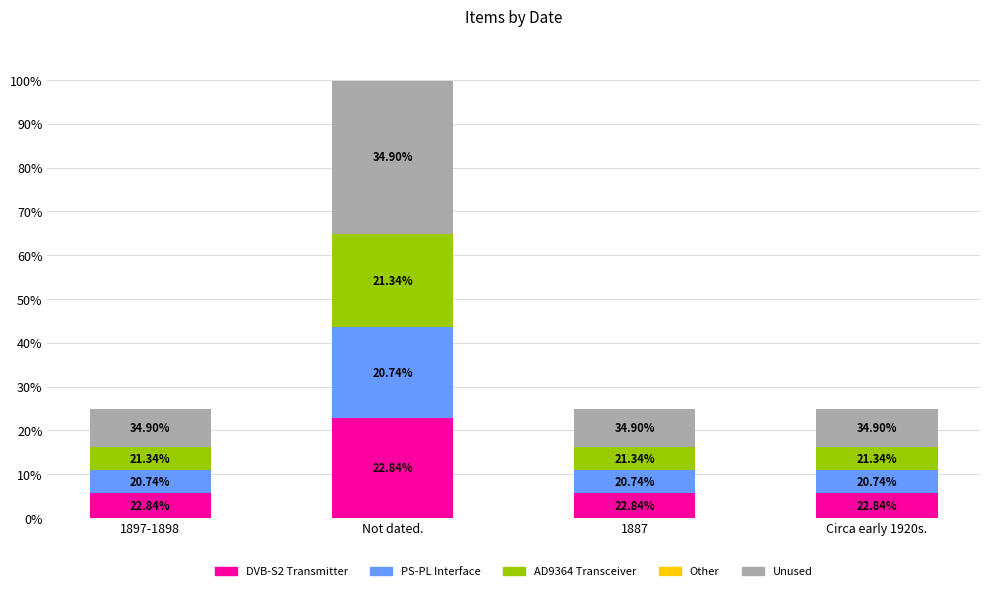

Are the bars grouped side by side (vs. stacked)?

No